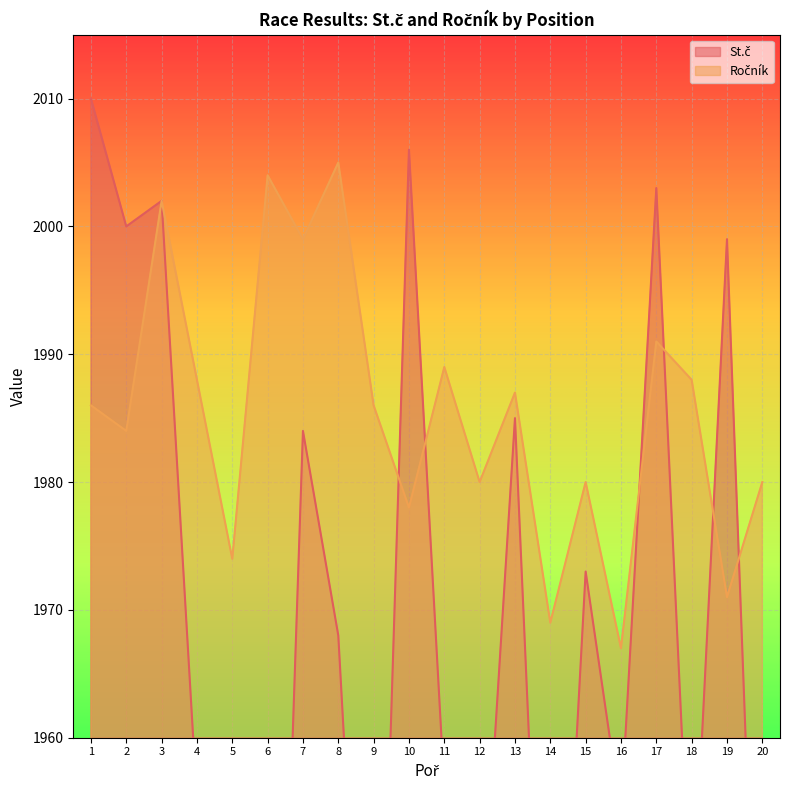

What are all the series names shown in the legend?

St.č, Ročník